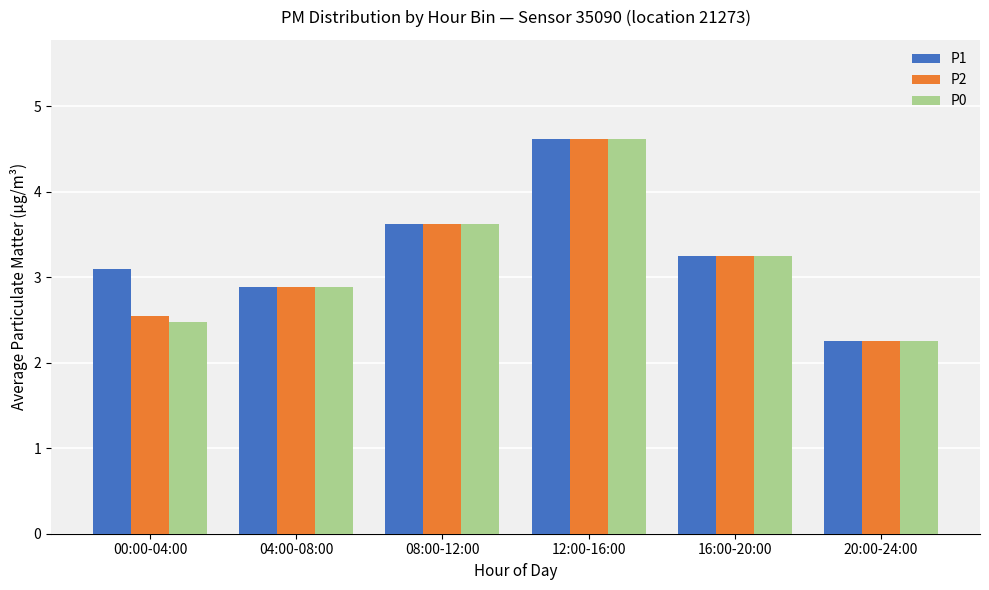

Where does the P0 series first go above 3?

08:00-12:00